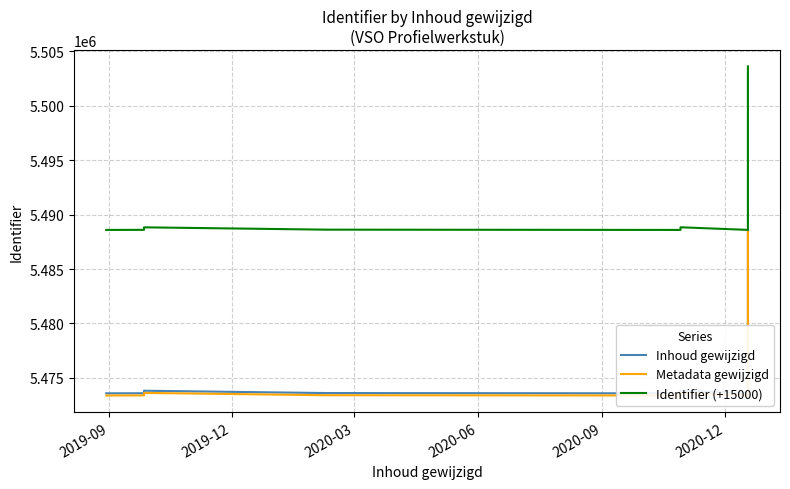

How many data points does each series have?

15